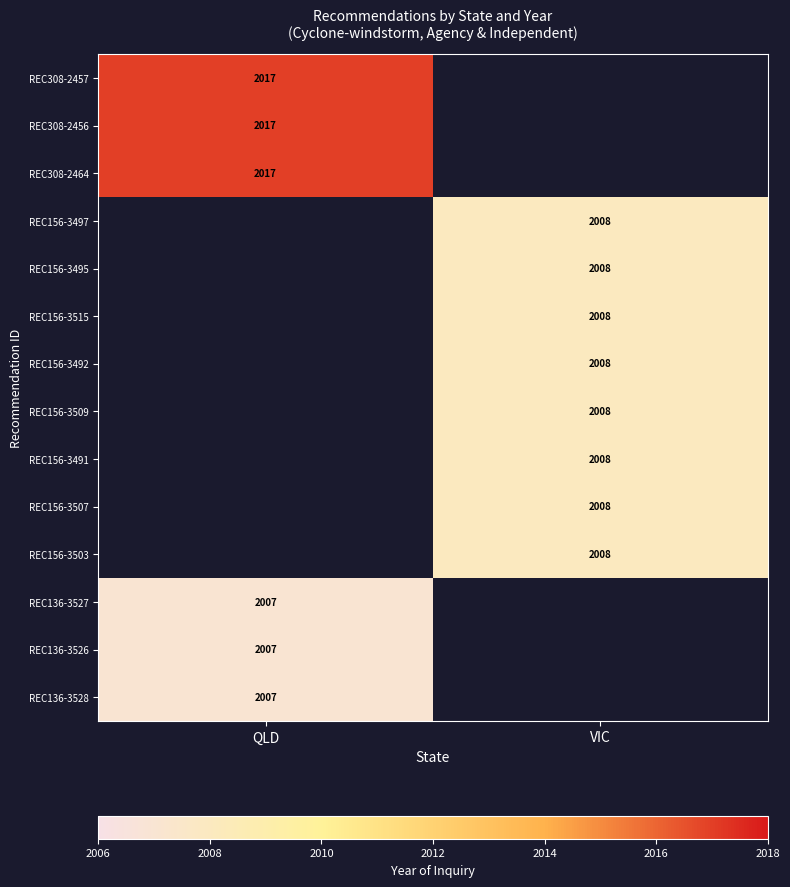

At how many categories does at least one series exceed 2013?

1